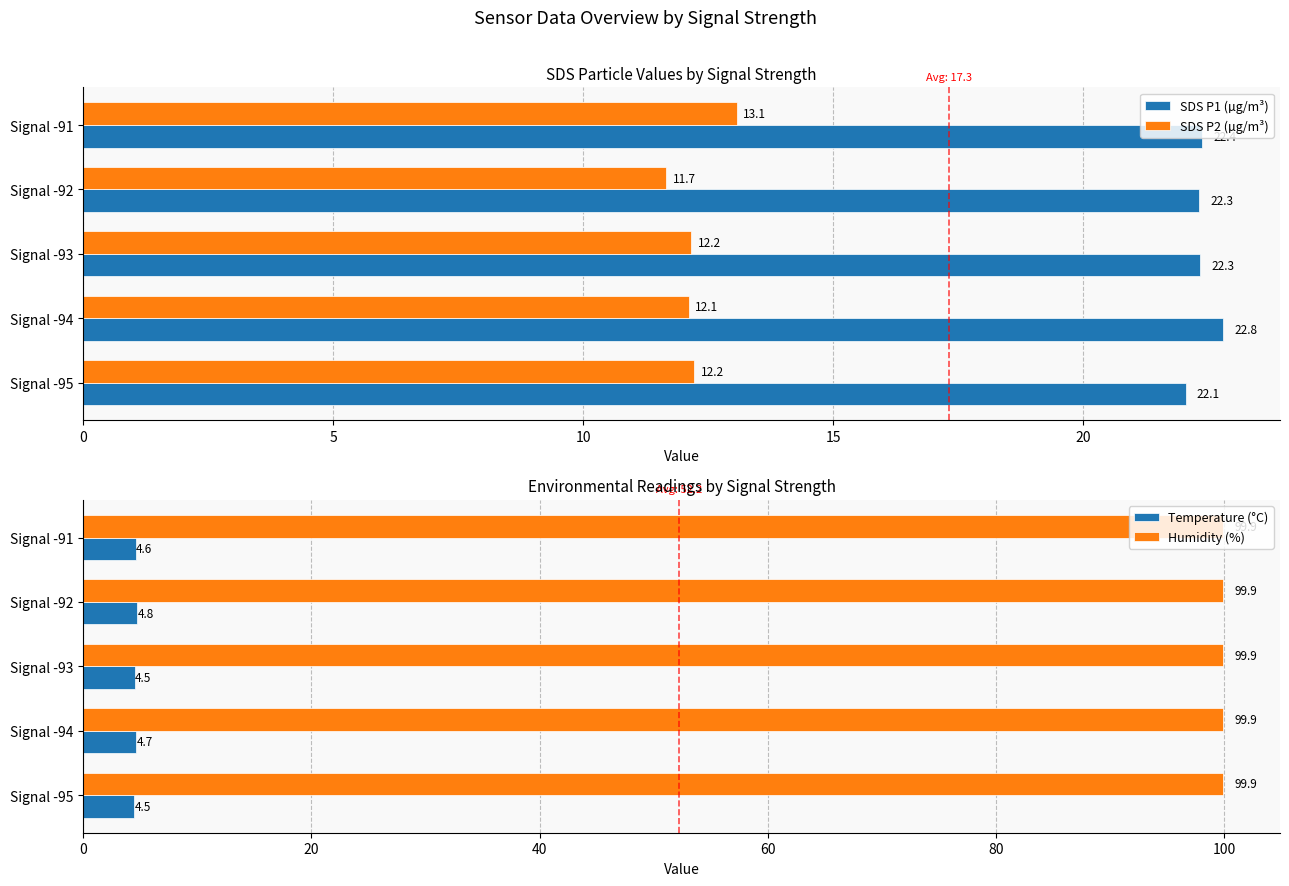

The value of SDS P2 (µg/m³) at Signal -93 is 12.2. True or false?

True